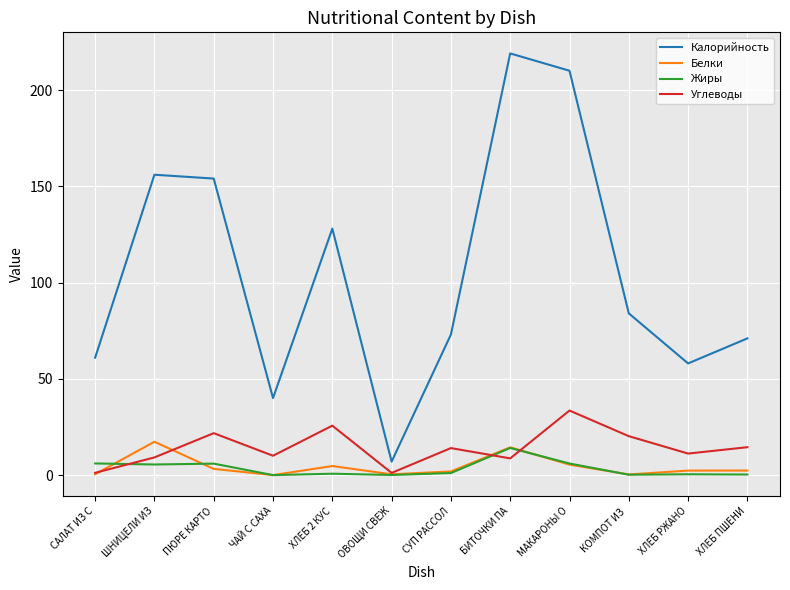

How many lines are shown in the chart?

4